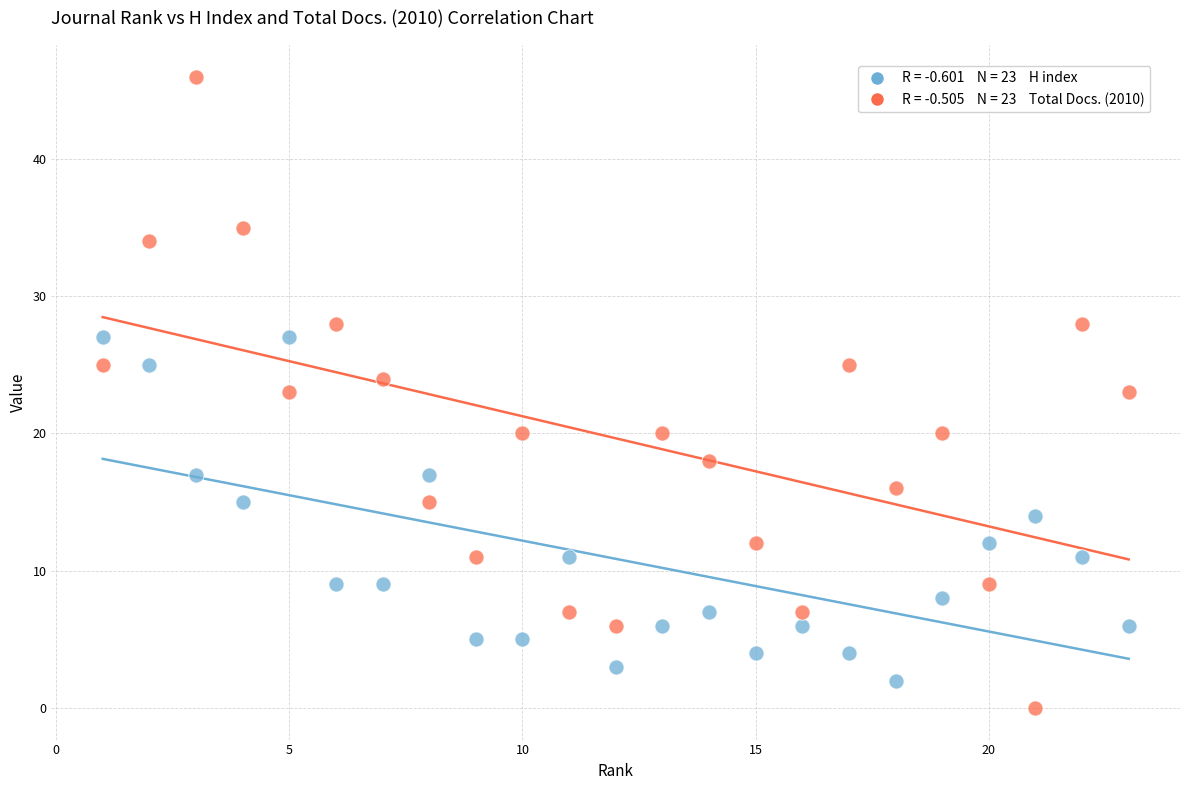

Across all data points, what is the range of X values (max minus min)?

22